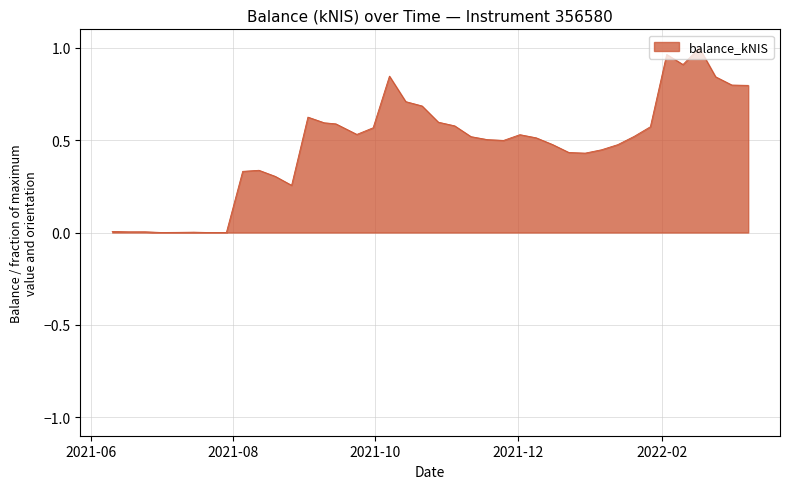

At which label is the value closest to 0?

2021-07-29